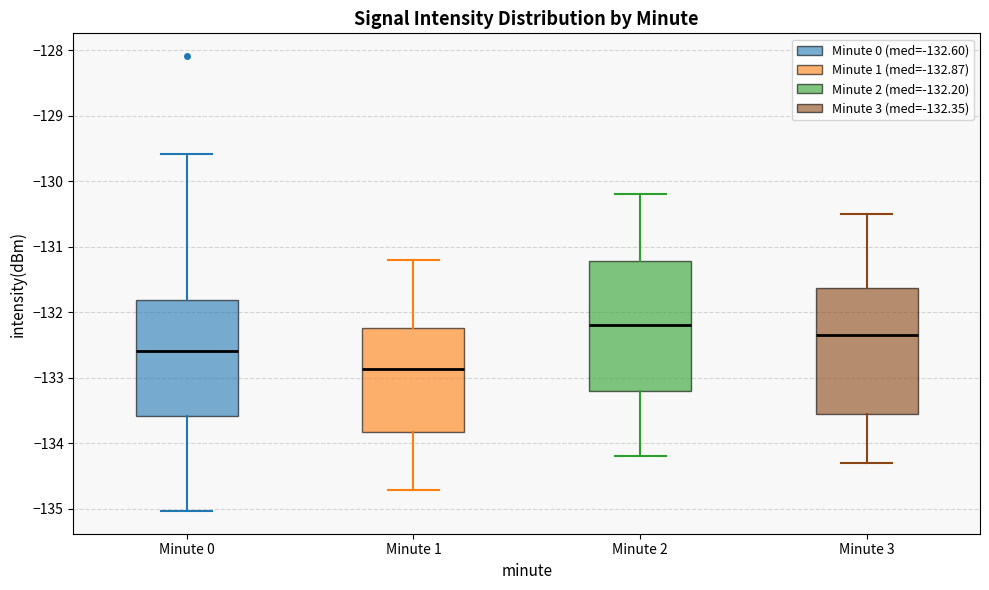

Reading left to right, transcribe this box plot: for each box, give where its median line is, the range the box spans, and where its two whiskers end, as read against the y-axis. The values are not printed on the chart, so give them approximately, as read against the axis.

Minute 0: median -132.6, box -133.6 to -131.8, whiskers -135.0 to -129.6
Minute 1: median -132.9, box -133.8 to -132.2, whiskers -134.7 to -131.2
Minute 2: median -132.2, box -133.2 to -131.2, whiskers -134.2 to -130.2
Minute 3: median -132.3, box -133.5 to -131.6, whiskers -134.3 to -130.5